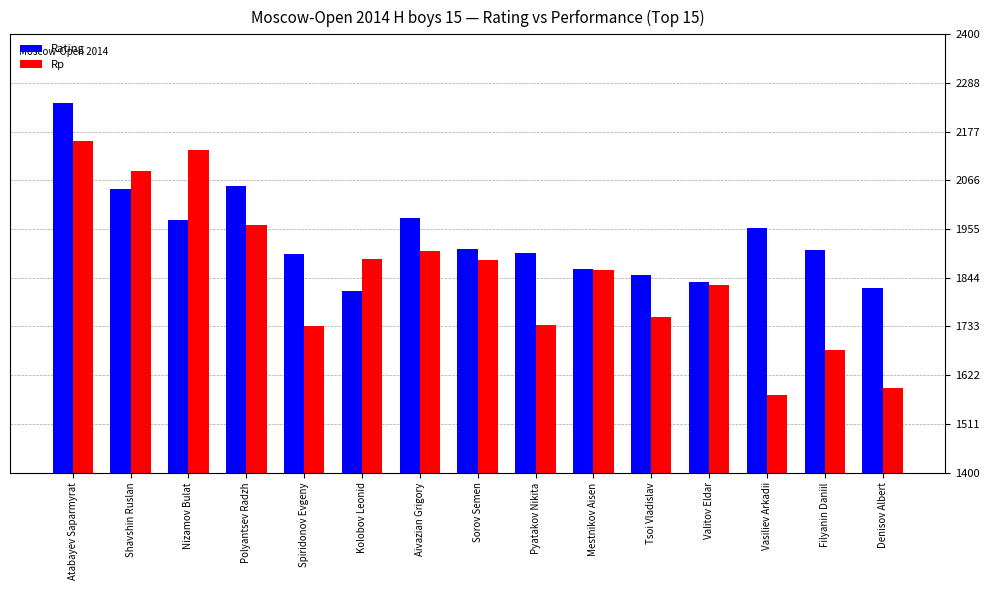

What position from the right is Kolobov Leonid?

10